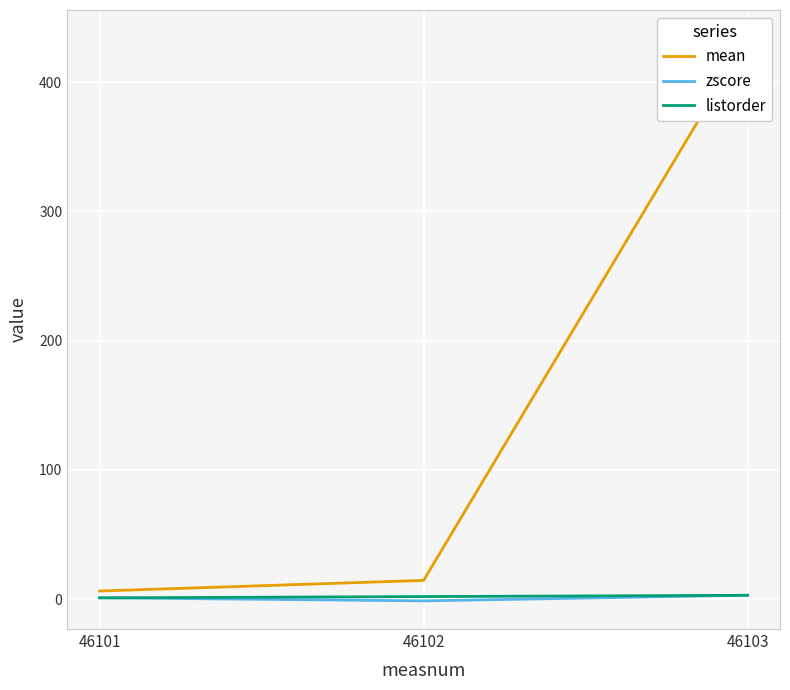

What is the minimum value for mean?

6.3